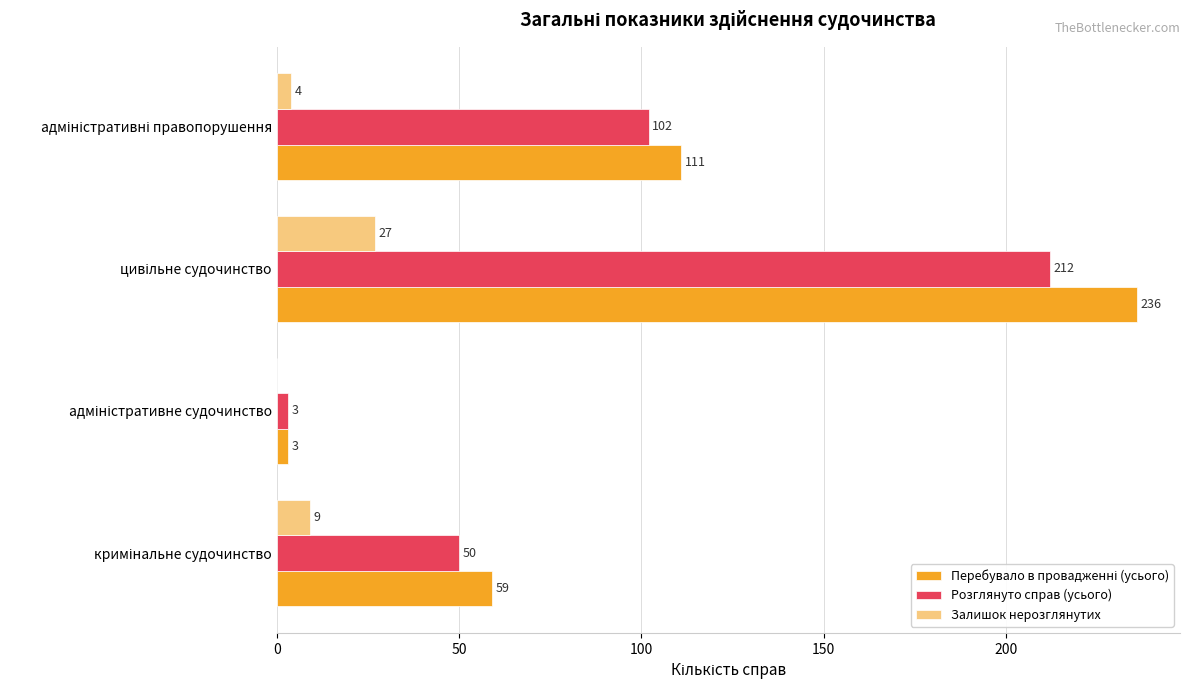

What is the greatest value displayed?

236